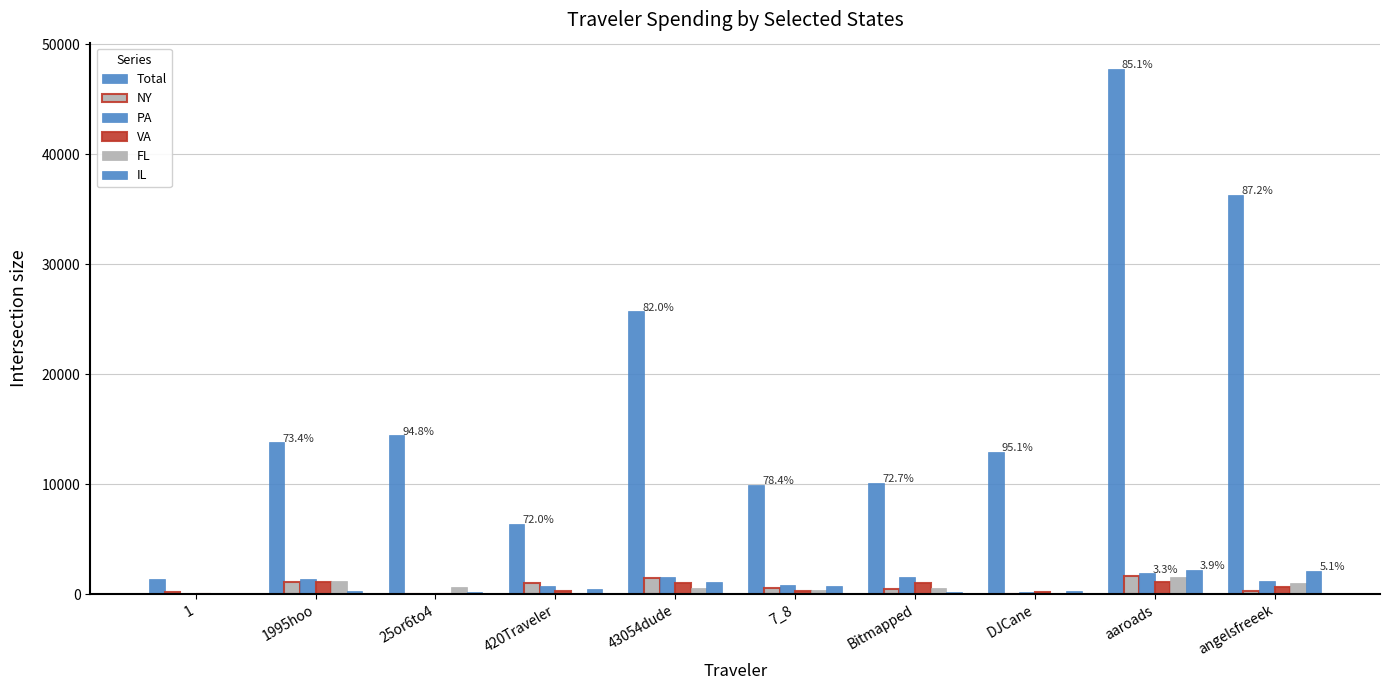

Which series has the largest range (max minus min)?

Total